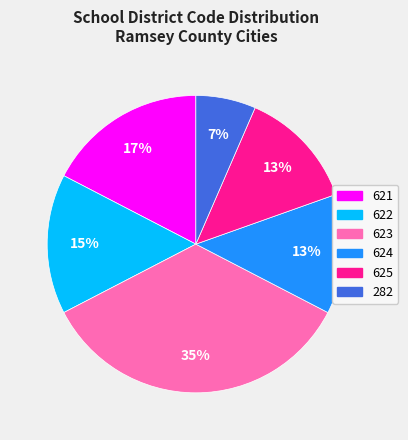

What percentage is the 623 slice, to the nearest percent?

35%